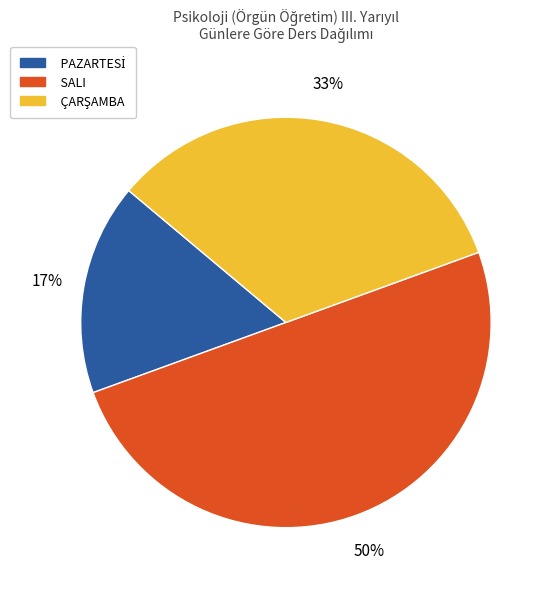

How many slices are in this pie chart?

3